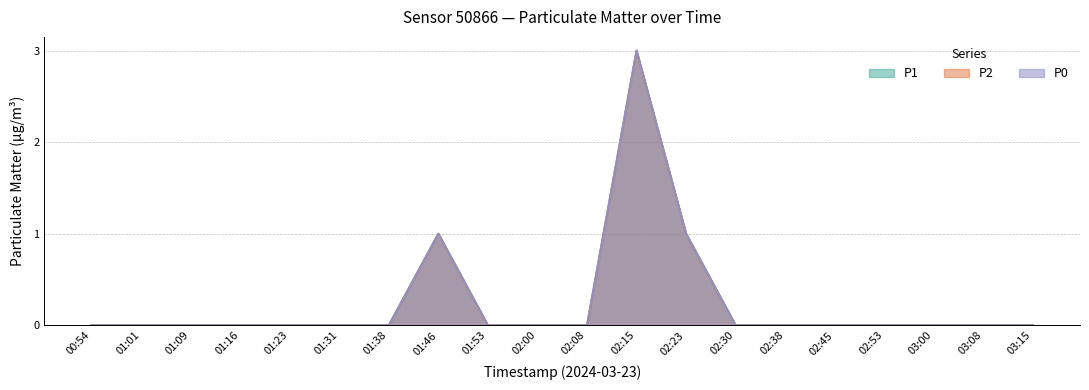

At how many categories does at least one series exceed 1?

1